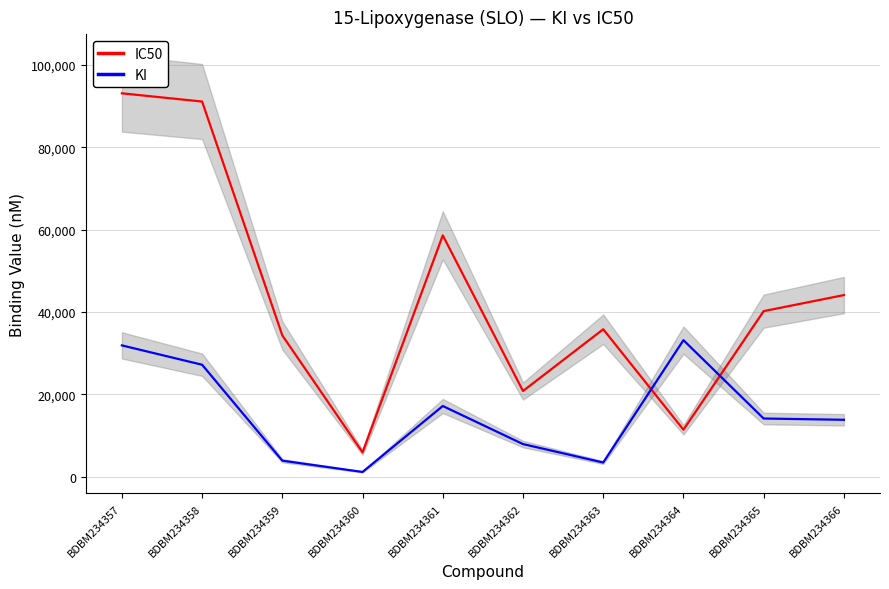

The value of IC50 at BDBM234362 is 20800. True or false?

True